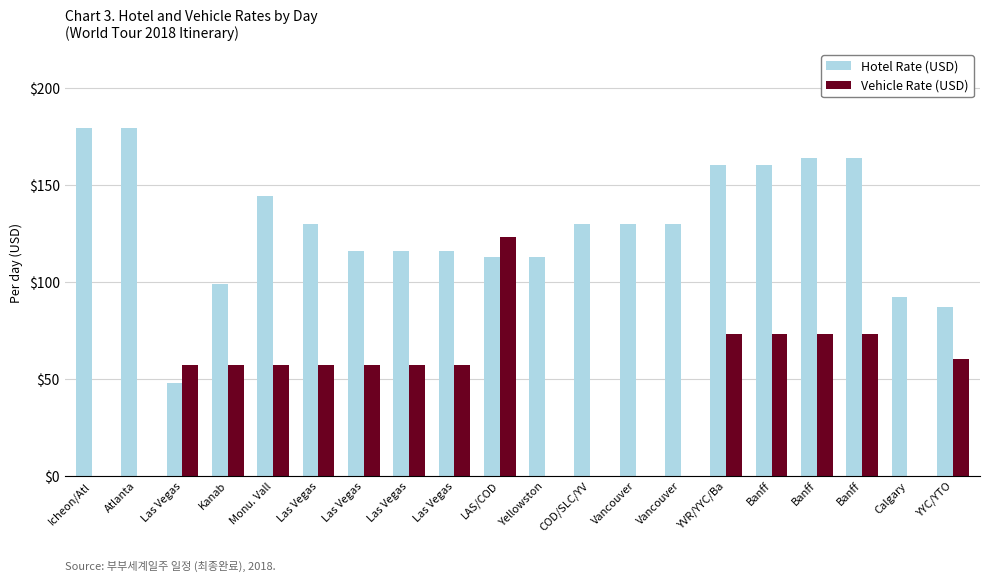

What is the label of the 5th bar from the left?

Monu. Vall